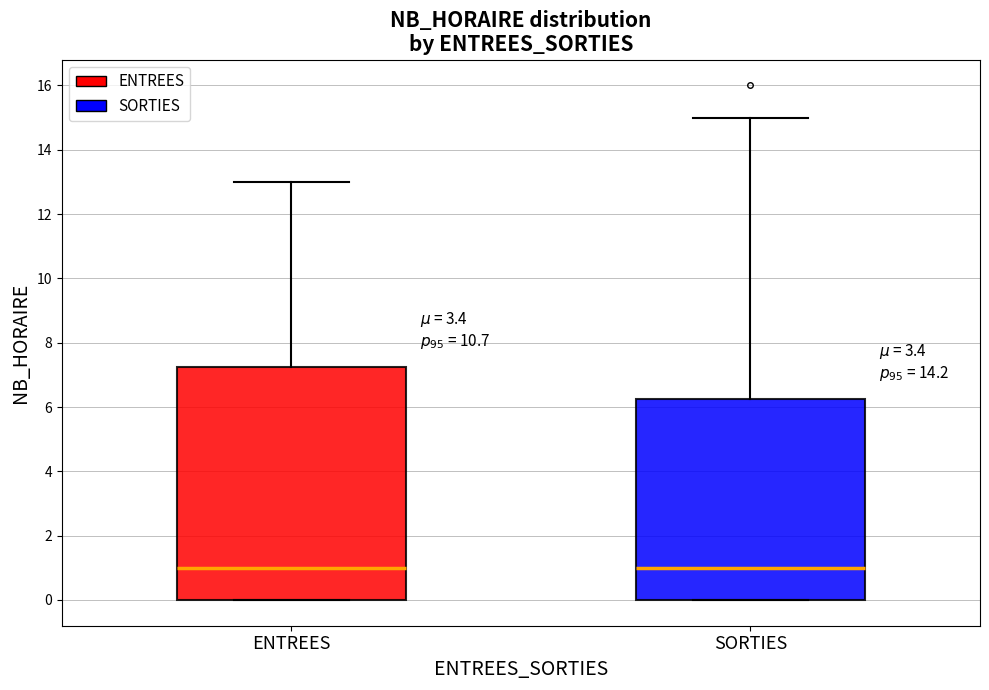

Where is the lower edge of the box for SORTIES on the y-axis? The values are not printed on the chart, so give them approximately, as read against the axis.

0.0